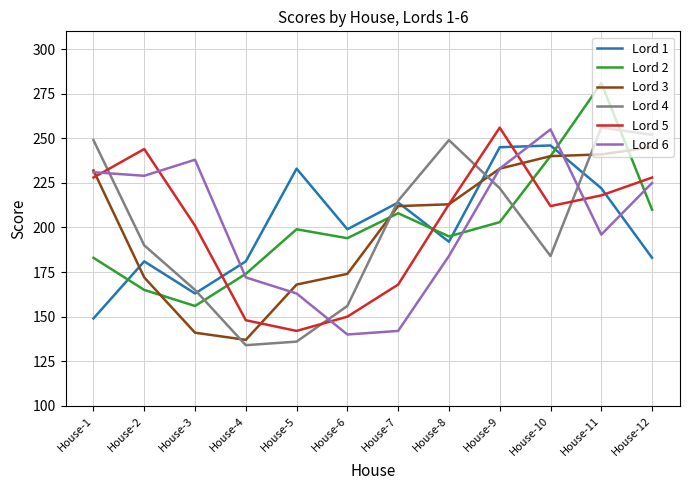

True or false: Lord 6 has more than 2 interior local peaks.

False